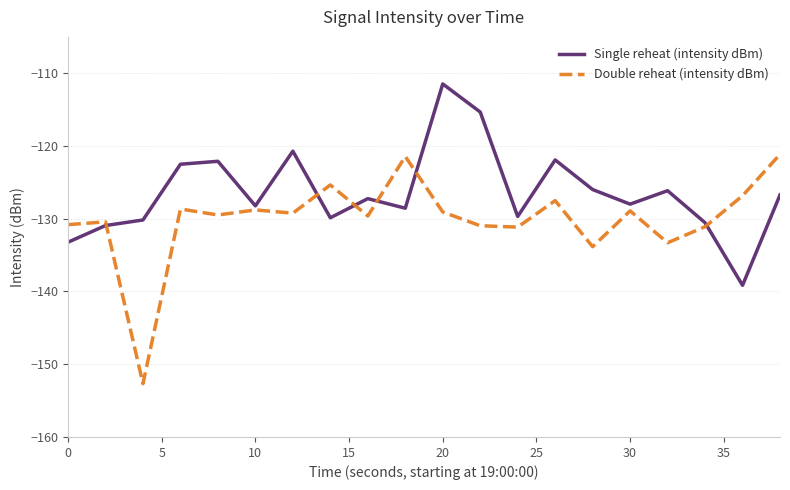

What is the smallest value displayed?

-152.7